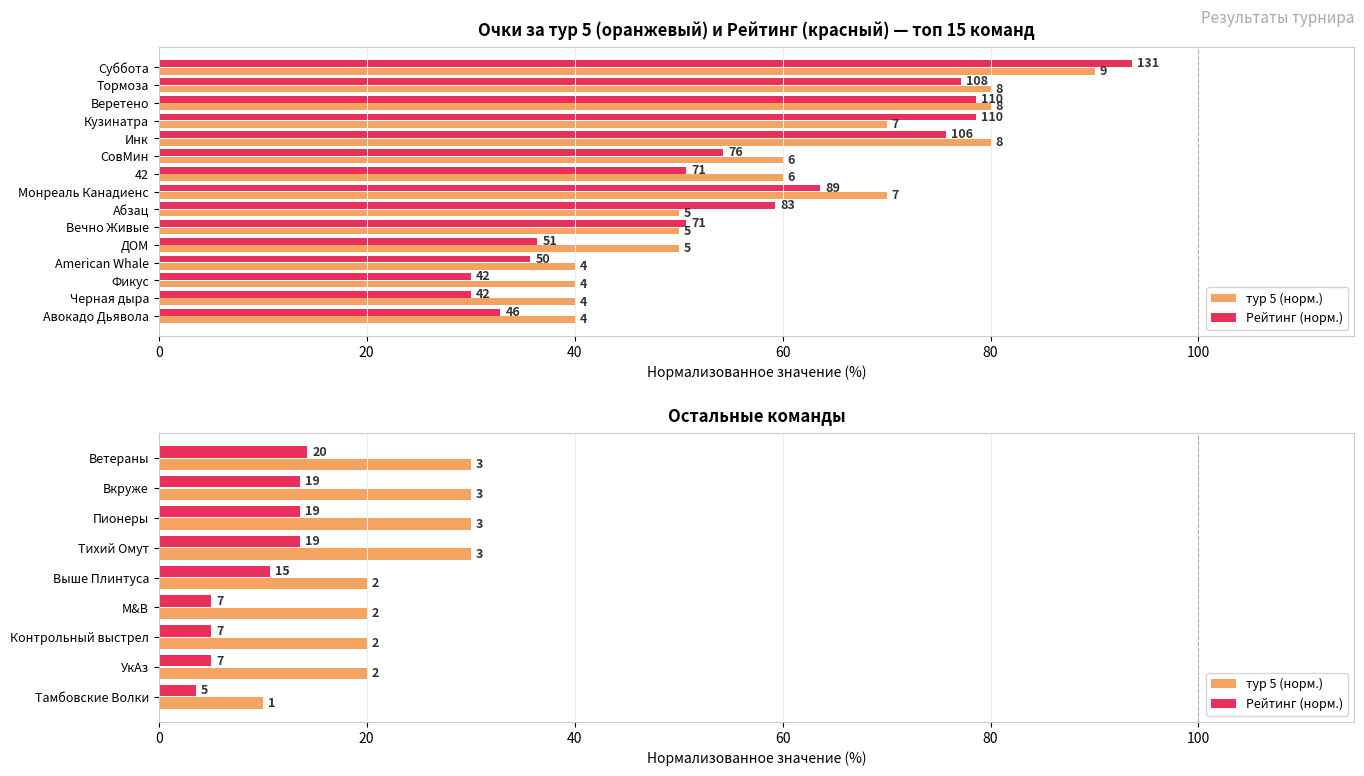

What are all the series names shown in the legend?

тур 5 (норм.), Рейтинг (норм.)